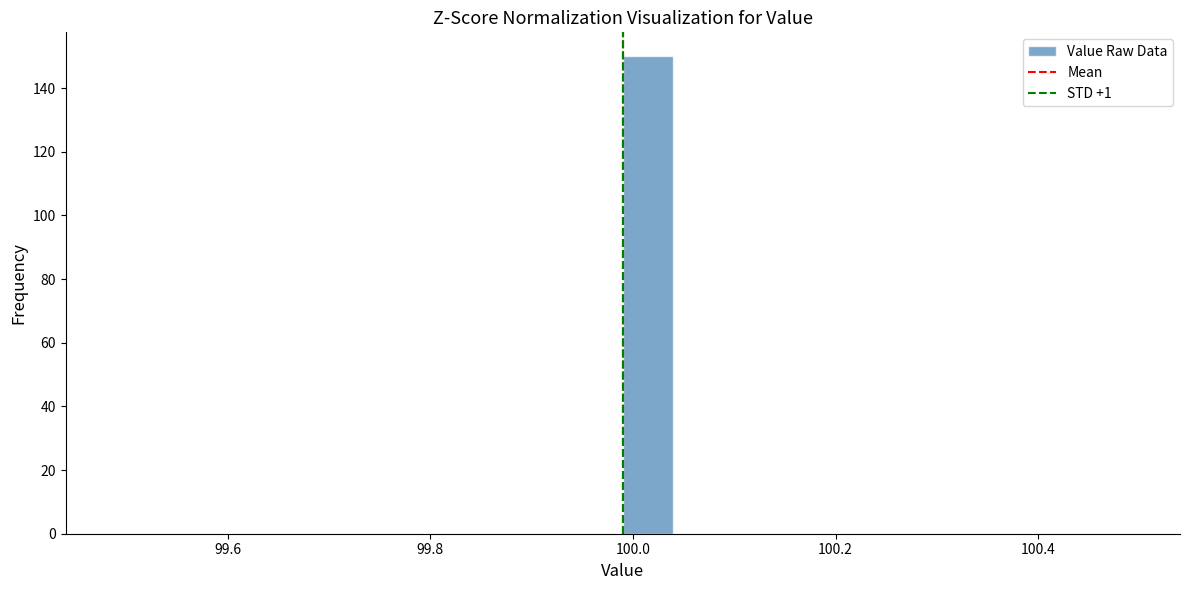

Around what value on the x-axis is the tallest bar? Give the approximate position of its centre, as read against the axis.

100.02